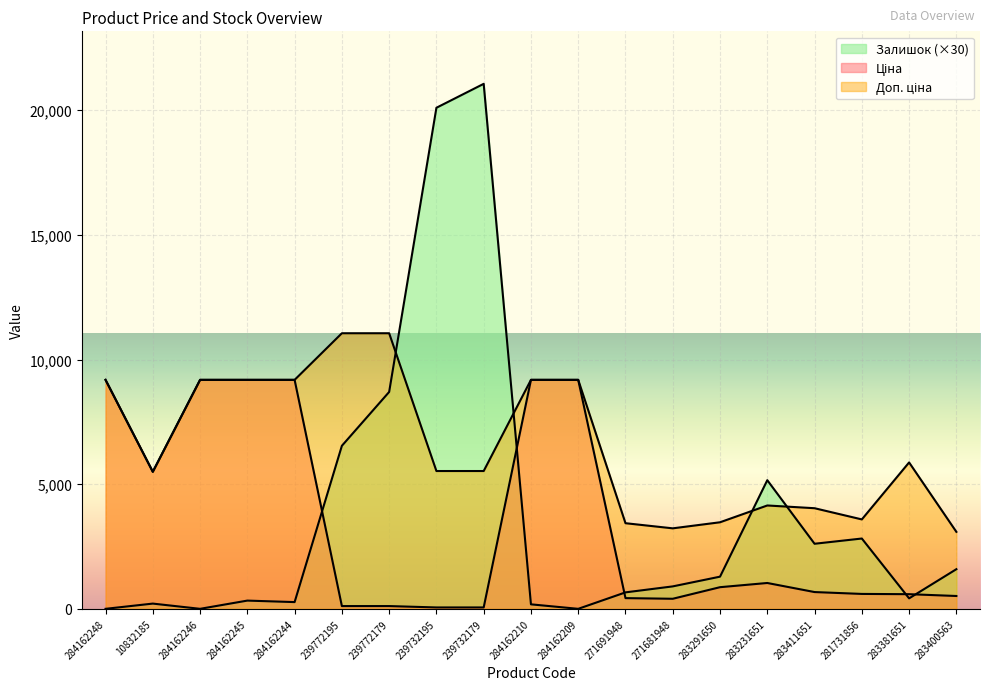

True or false: Ціна has more than 1 points higher than both neighbors.

False